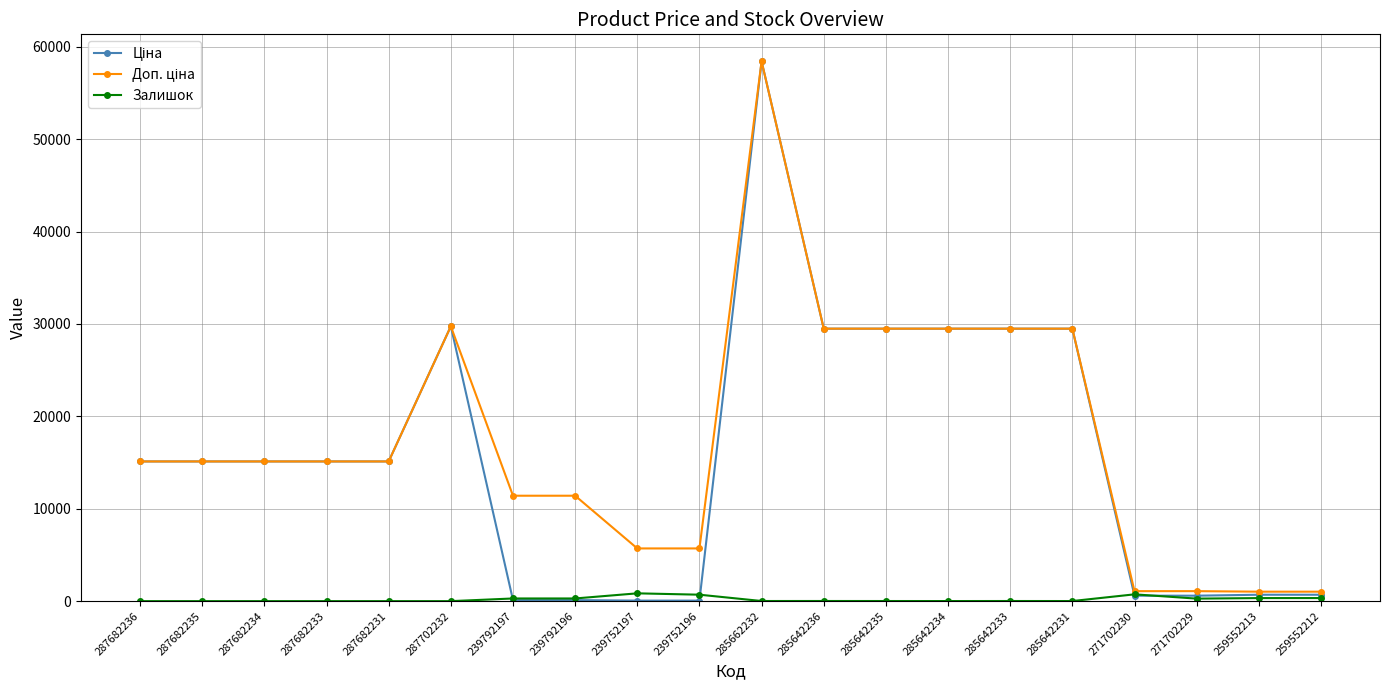

How many lines are shown in the chart?

3